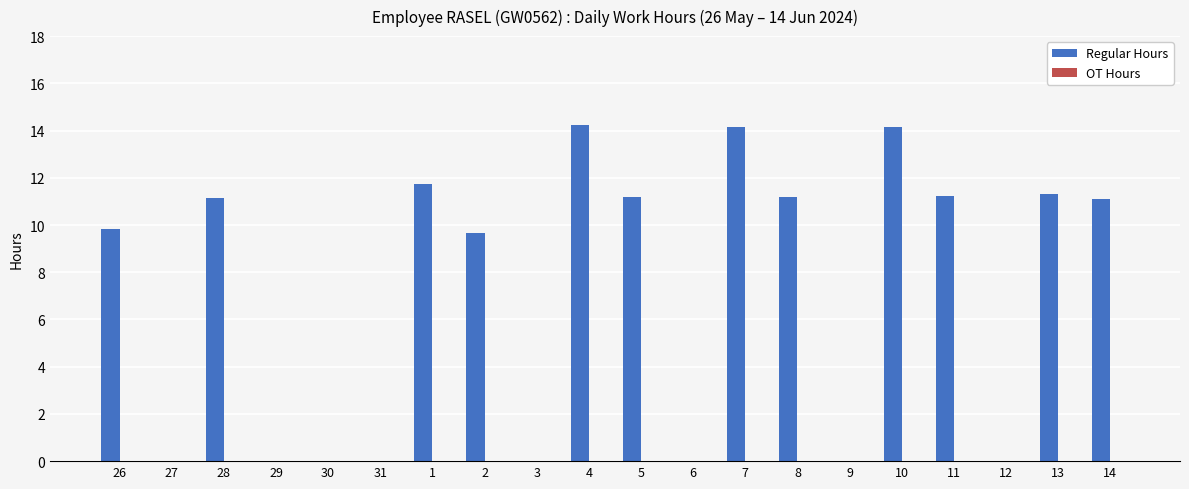

The value at 8 is 5.6. True or false?

False